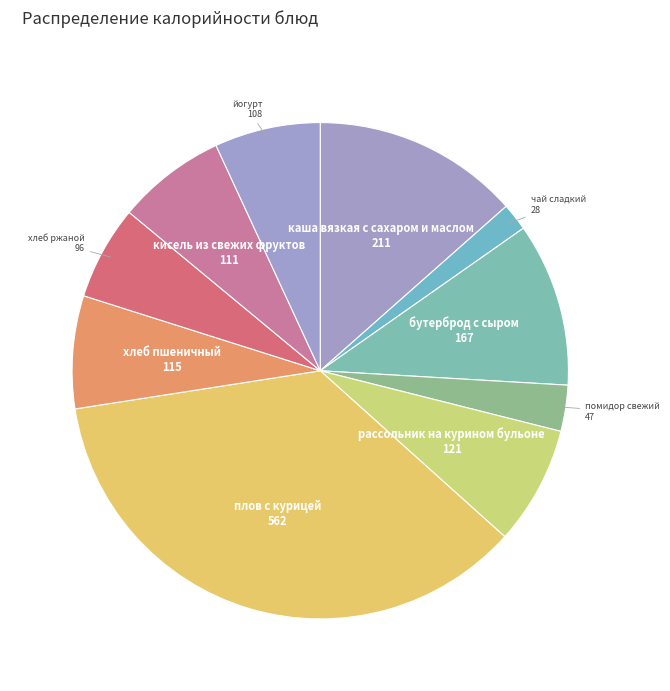

How many slices are in this pie chart?

10